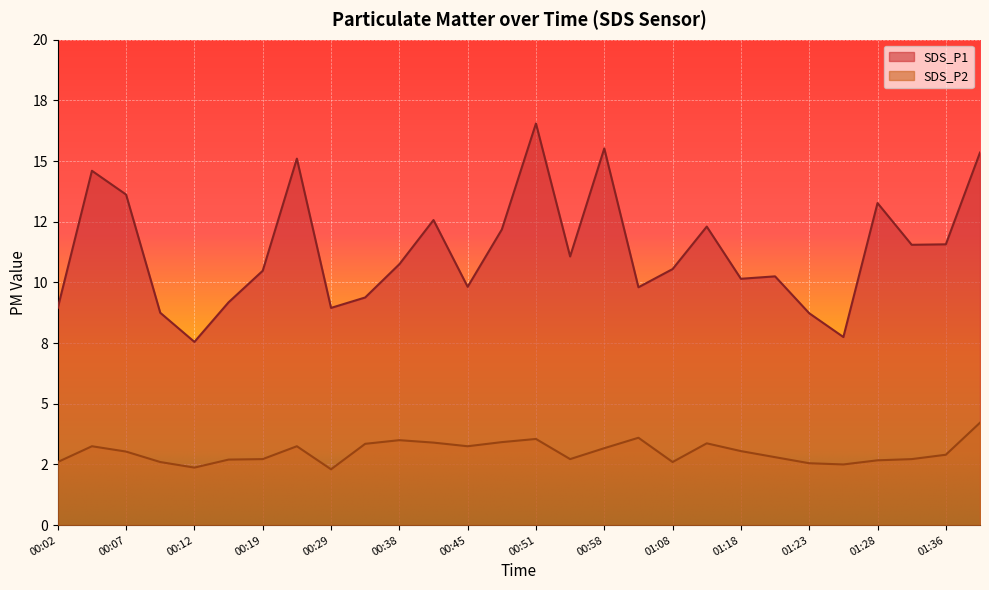

What is the value of the SDS_P1 point at the 4th from the left?

8.8